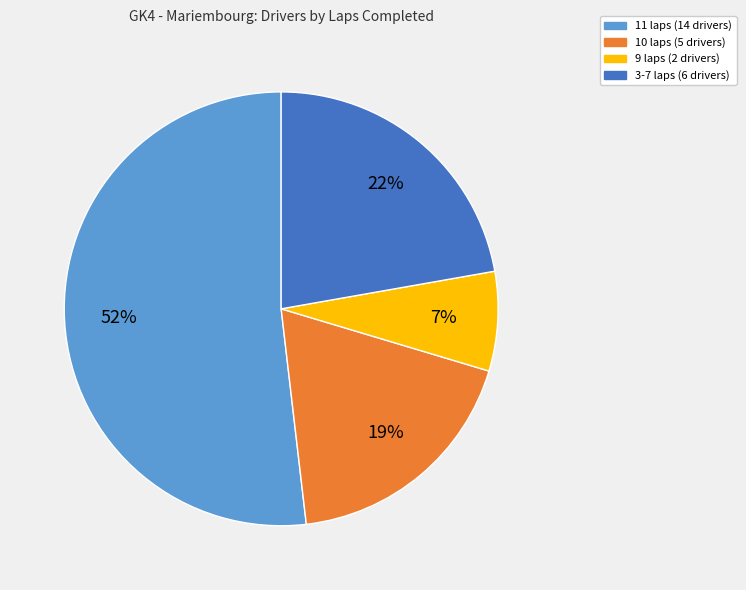

Is there a majority slice in this chart?

Yes